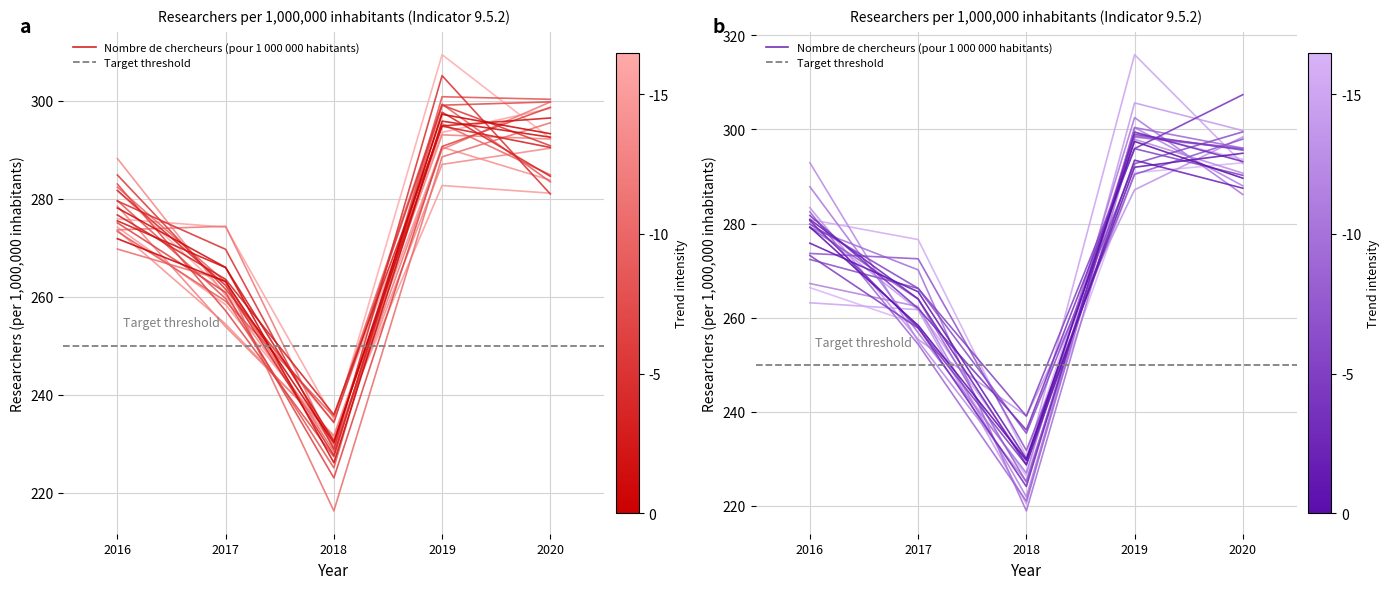

How many interior local valleys (lower than both neighbors) does the data have?

1